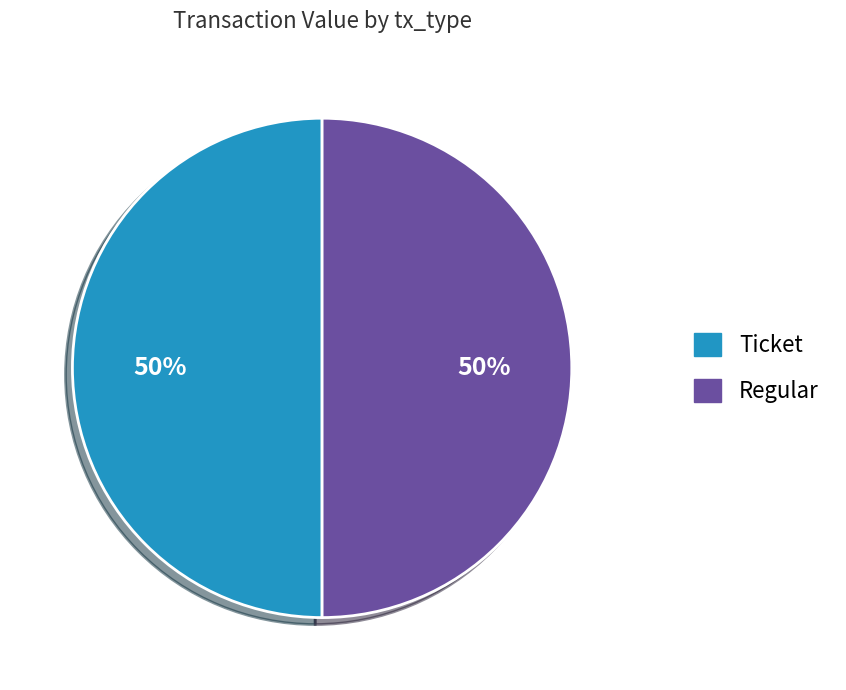

The Ticket slice represents 44% of the pie. True or false?

False